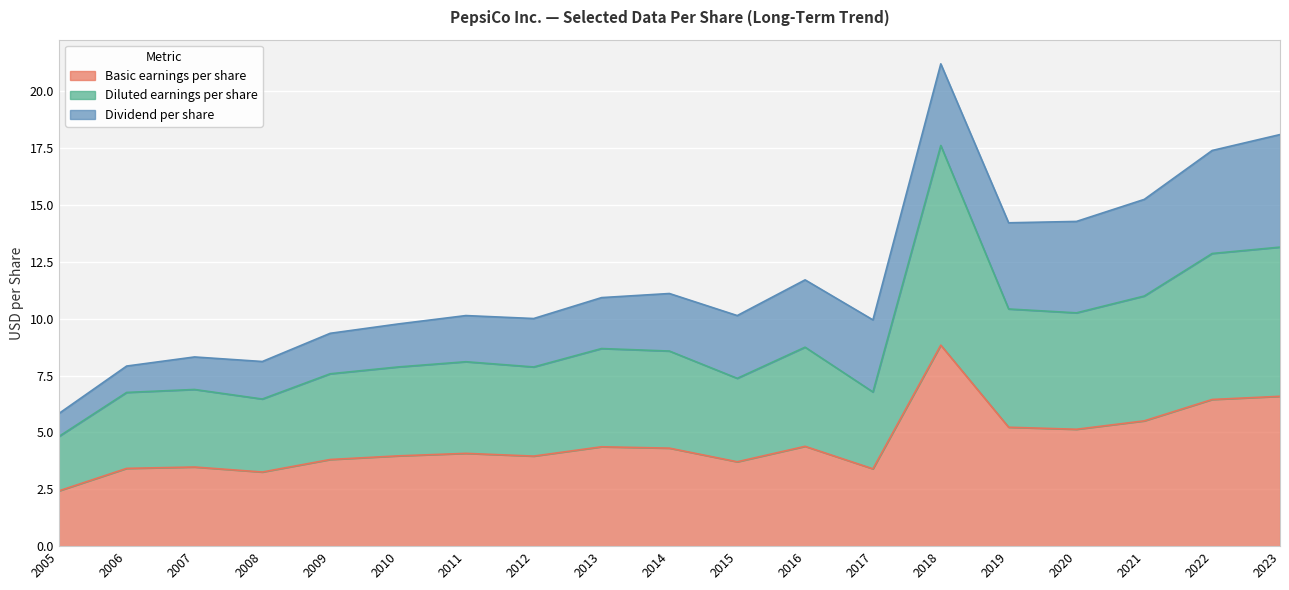

True or false: Diluted earnings per share and Basic earnings per share intersect in this chart.

False